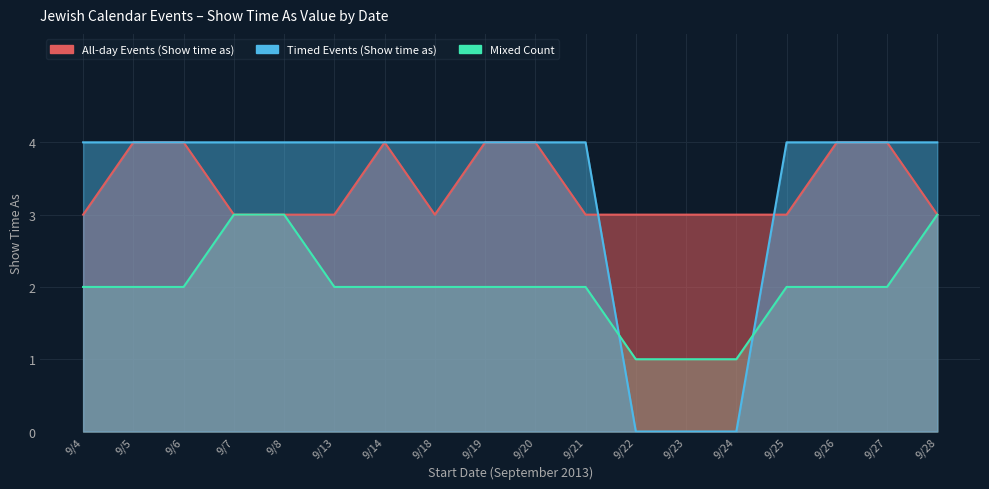

What is the highest value of the Mixed Count series?

3